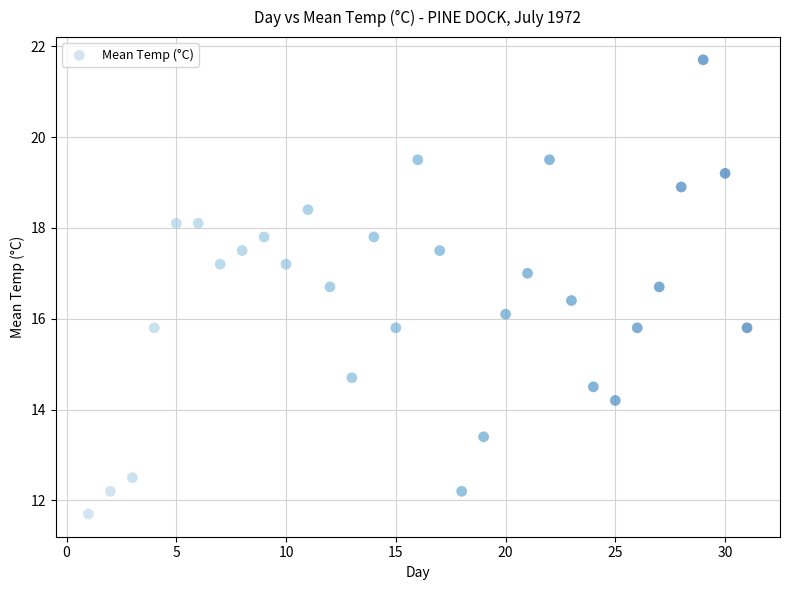

What is the range of X values (max minus min)?

30.0